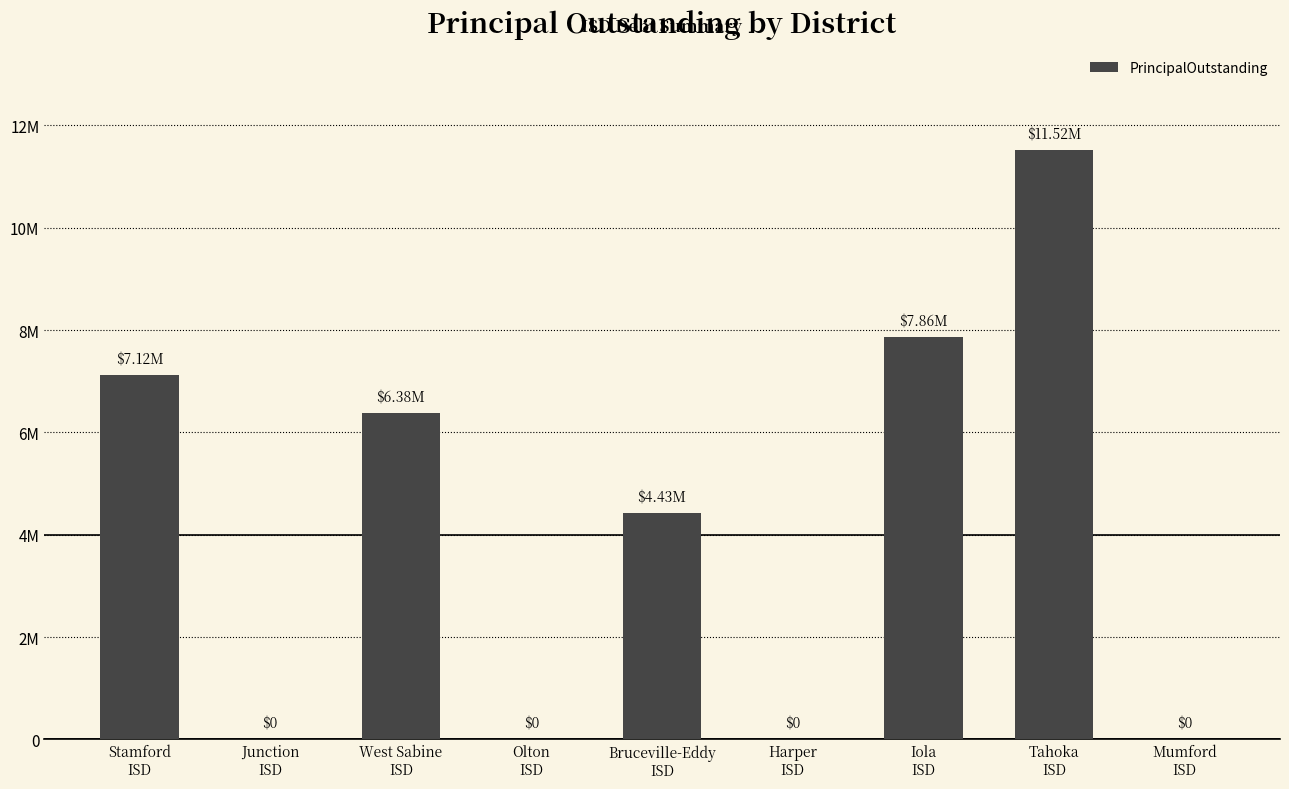

Reading left to right, extract all data points from this chart.

Stamford
ISD=7120000	Junction
ISD=0	West Sabine
ISD=6375000	Olton
ISD=0	Bruceville-Eddy
ISD=4430000	Harper
ISD=0	Iola
ISD=7860000	Tahoka
ISD=11520000	Mumford
ISD=0